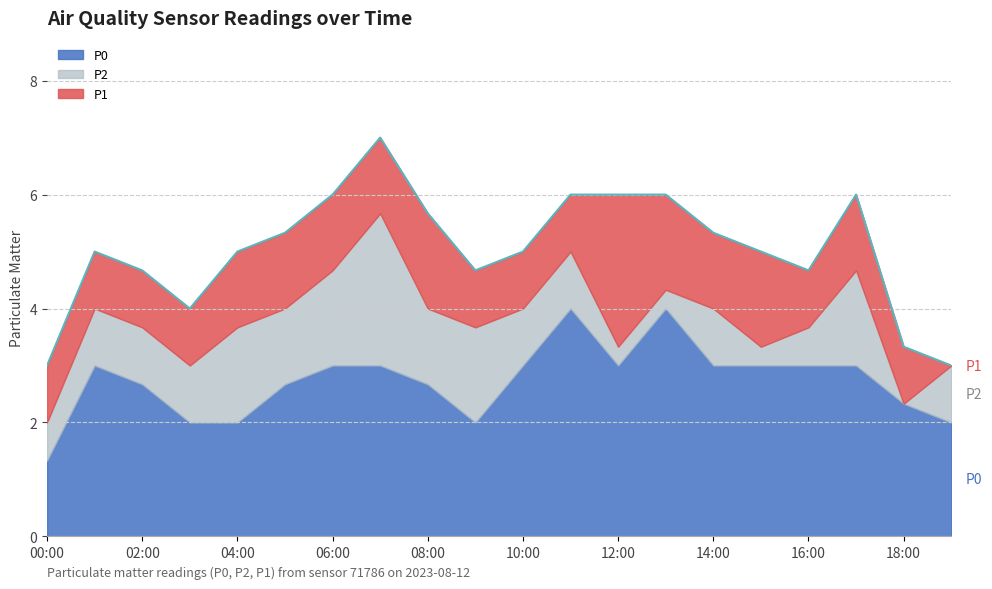

How many interior local valleys does the P0 series have?

2